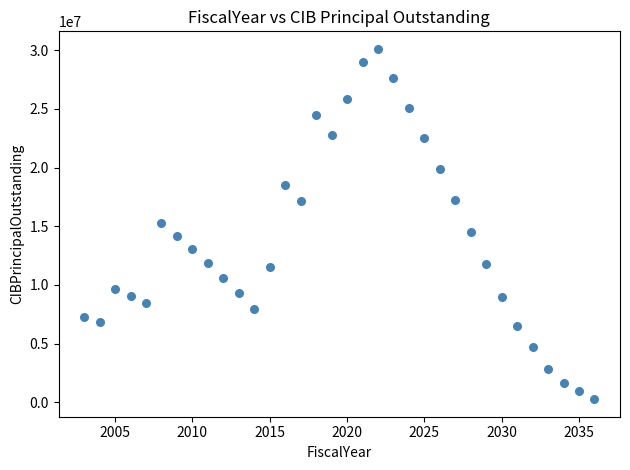

What is the range of X values (max minus min)?

33